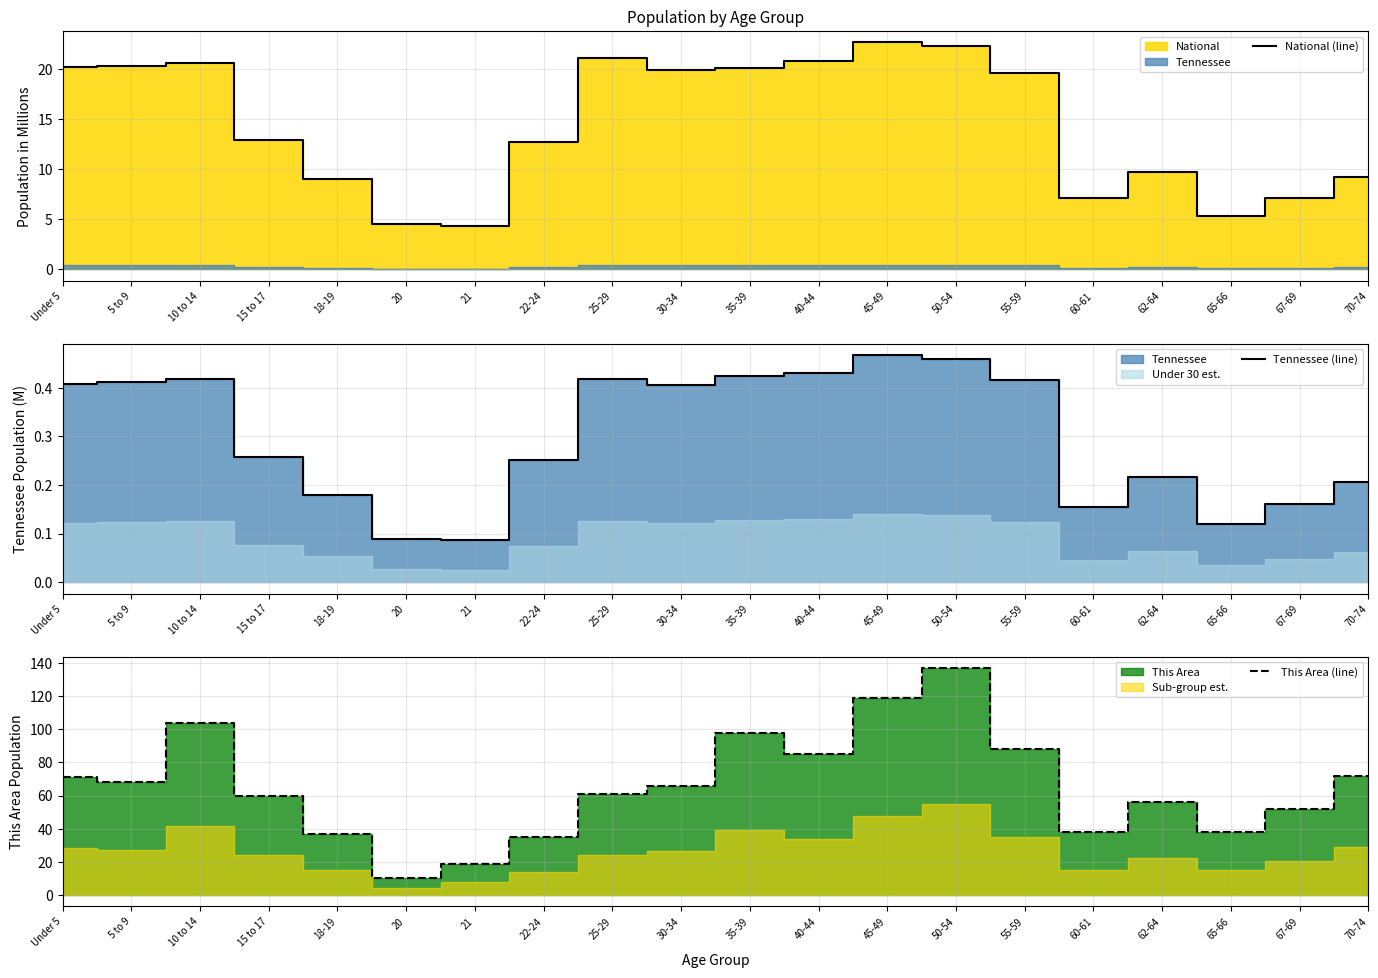

True or false: This Area (line) and Tennessee (line) intersect in this chart.

False